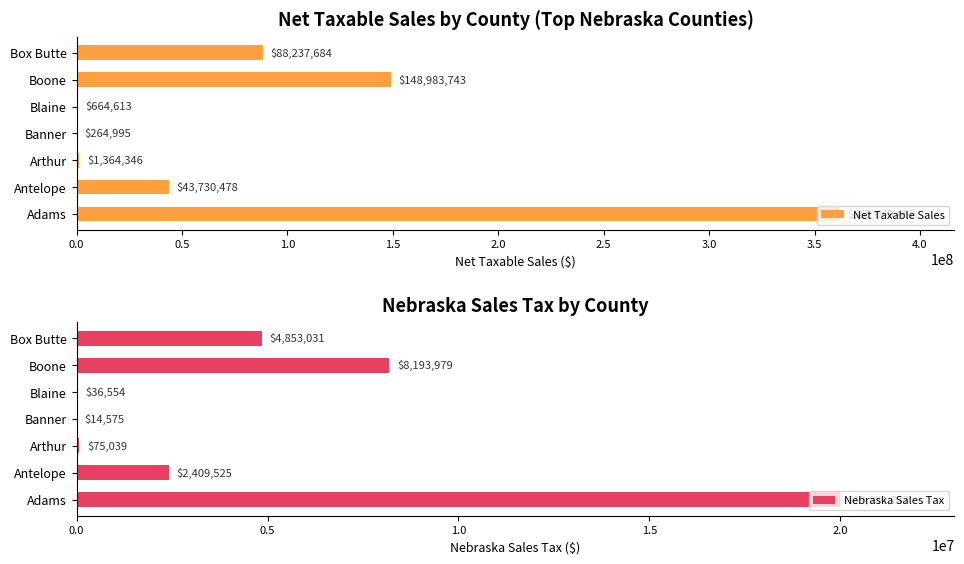

The Net Taxable Sales series shows 246322704 at Boone. True or false?

False